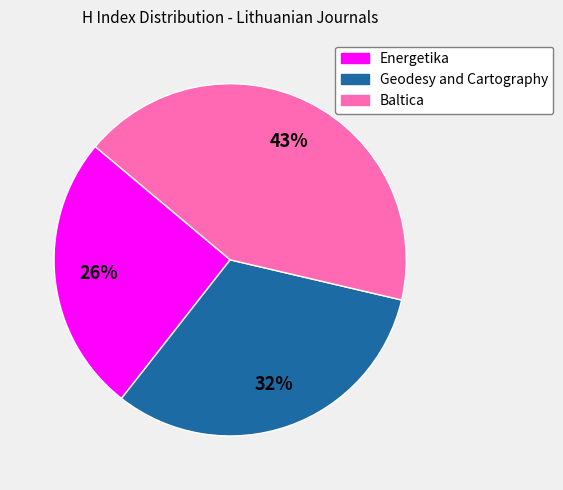

To the nearest percent, what portion does Baltica represent?

43%